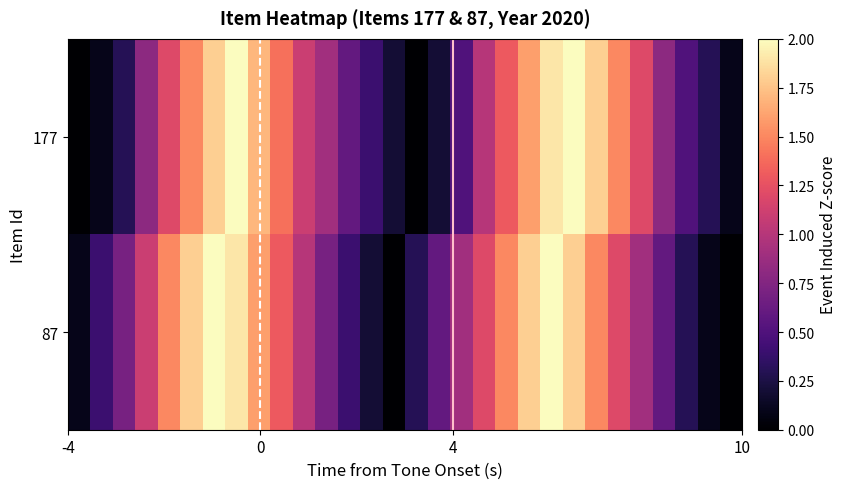

How many values in 87 are above zero?

28